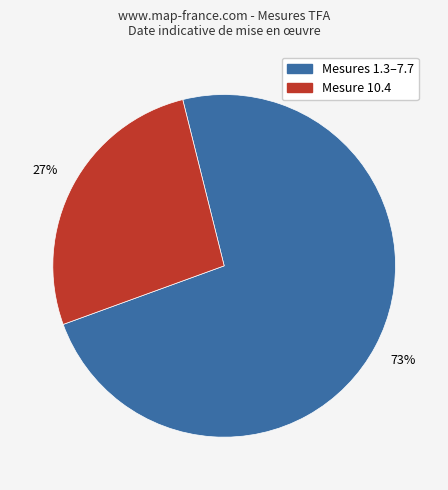

To the nearest percent, what is the average slice percentage?

50%